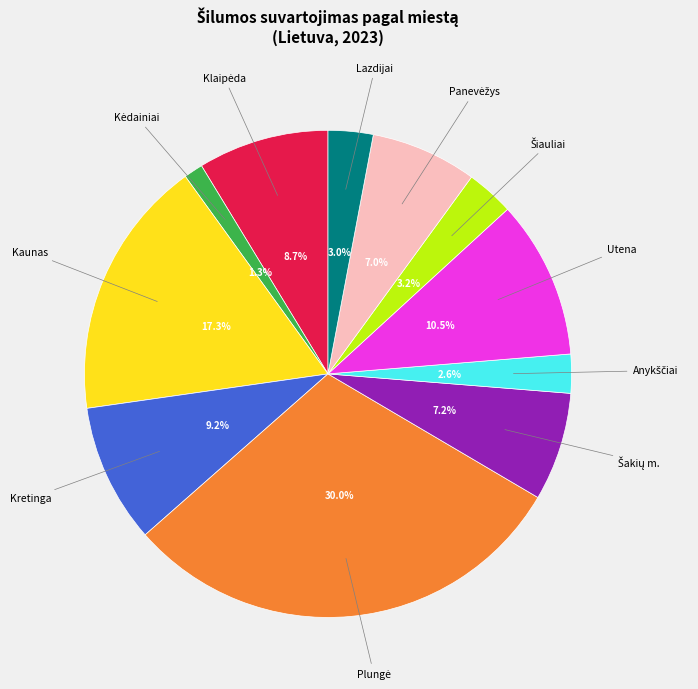

How many slices are in this pie chart?

11